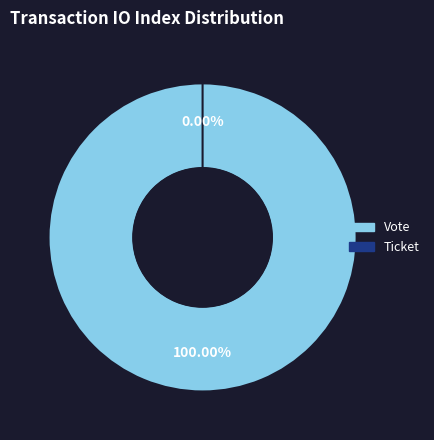

What is the total percentage of Ticket and Vote?

100.0%